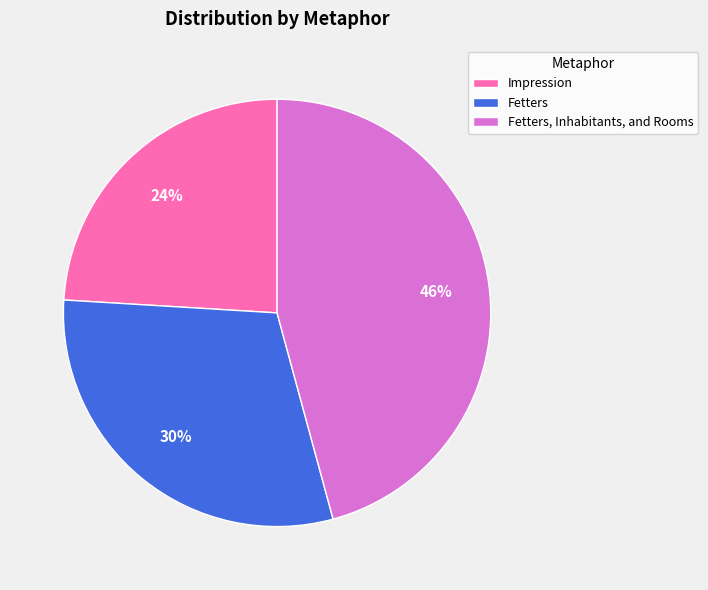

Between Fetters and Impression, which is larger?

Fetters